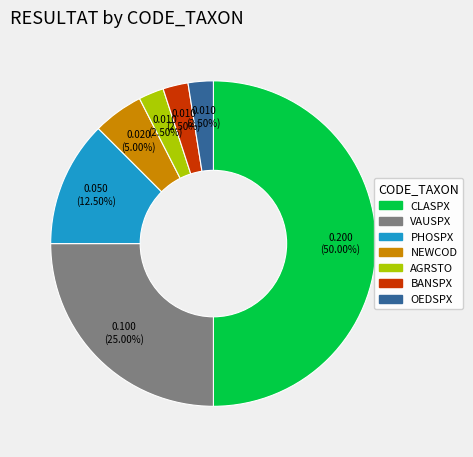

Is the sum of NEWCOD and OEDSPX greater than half?

No